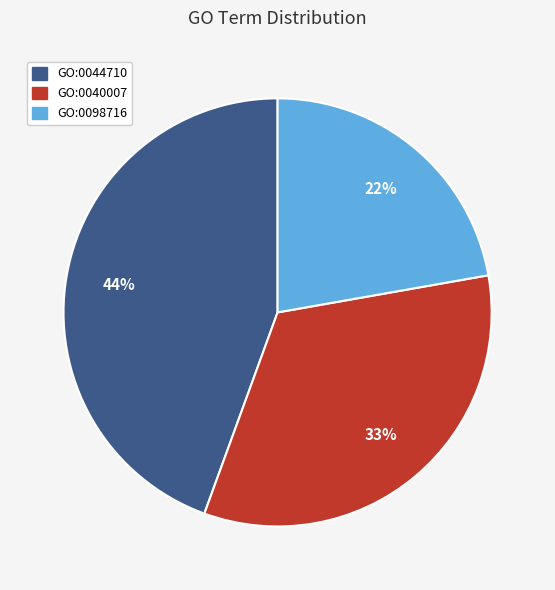

To the nearest percent, what is the difference between the GO:0040007 and GO:0098716 slice percentages?

11%